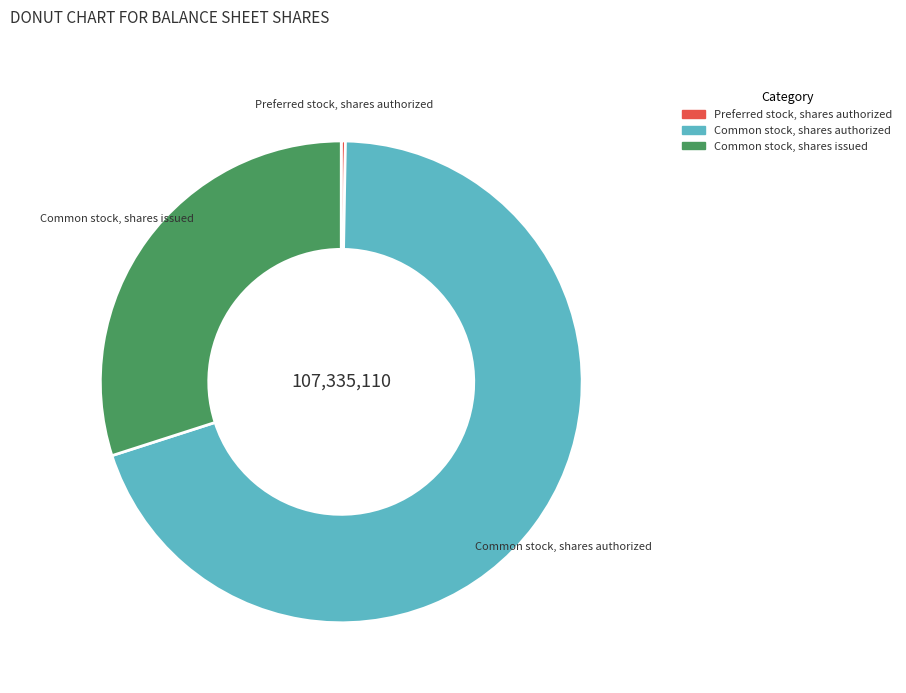

How many slices are in this pie chart?

3